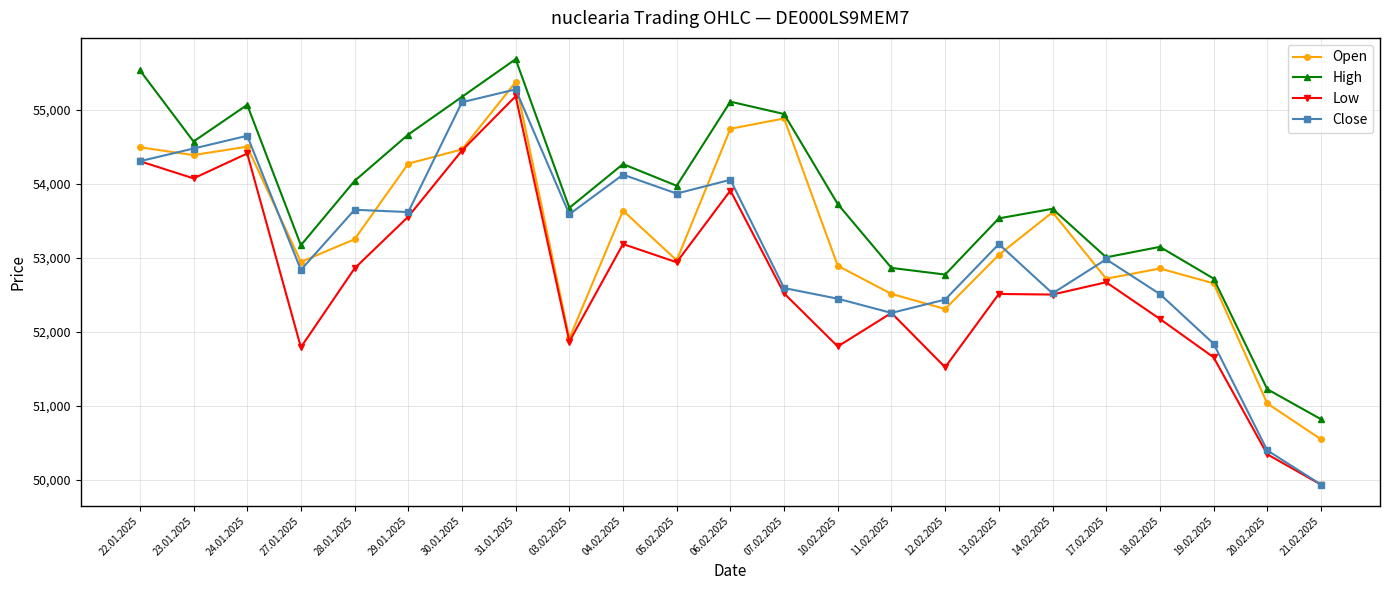

The Close series shows 31090 at 31.01.2025. True or false?

False